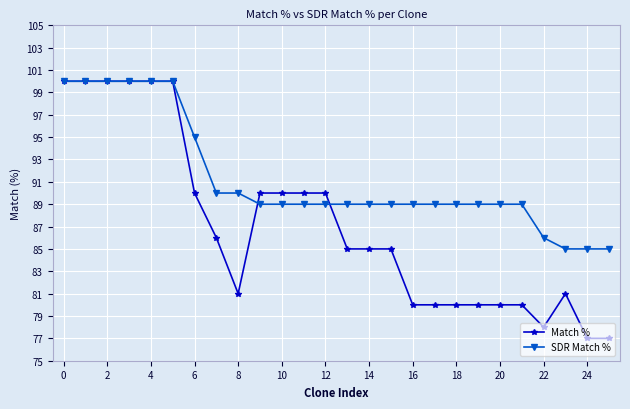

Count the number of data series in this chart.

2